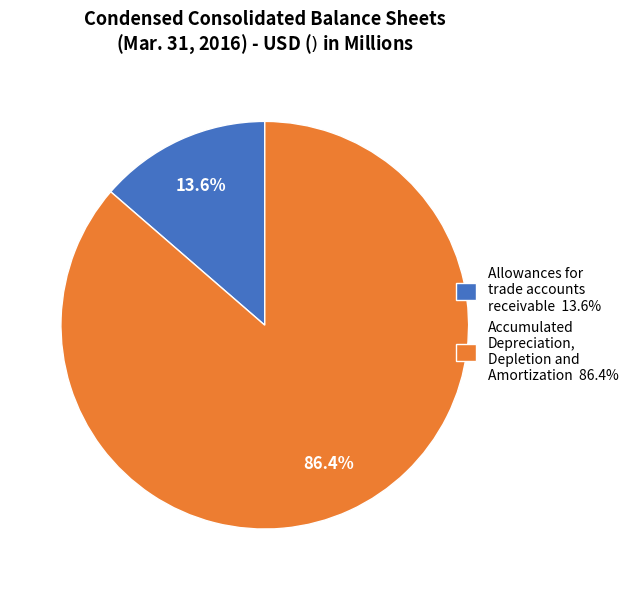

Rank the categories by value from highest to lowest.

Accumulated Depreciation, Depletion and Amortization, Allowances for trade accounts receivable